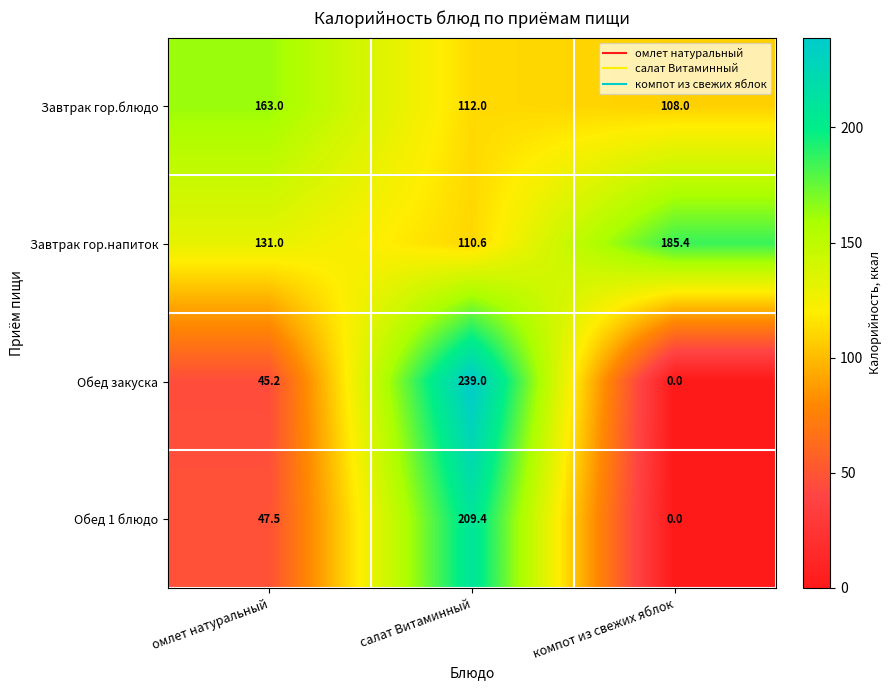

List the series in order of their peak value, lowest first.

Завтрак гор.блюдо, Завтрак гор.напиток, Обед 1 блюдо, Обед закуска